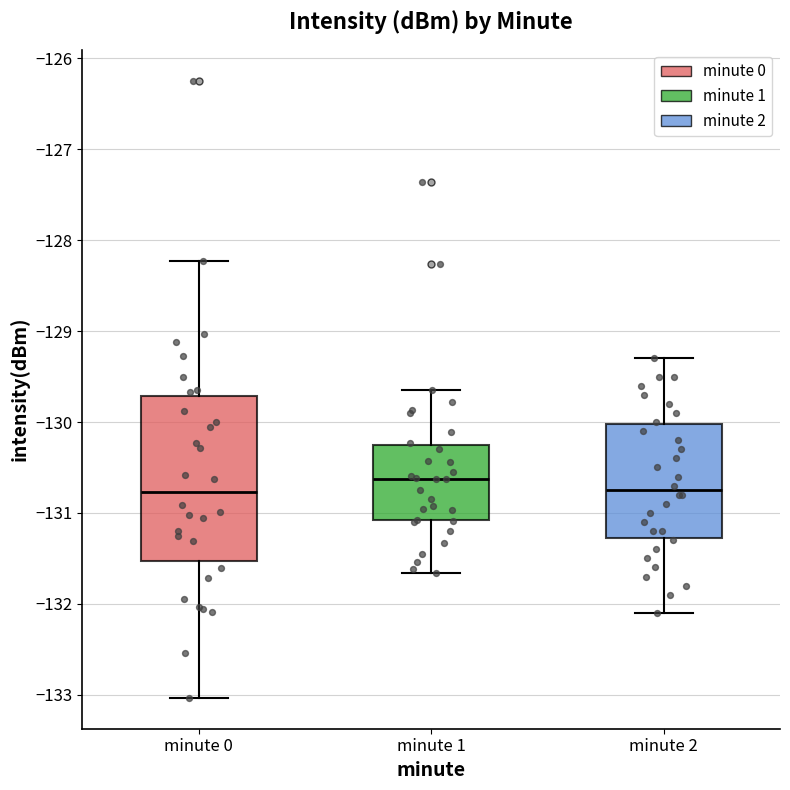

Reading left to right, transcribe this box plot: for each box, give where its median line is, the range the box spans, and where its two whiskers end, as read against the y-axis. The values are not printed on the chart, so give them approximately, as read against the axis.

minute 0: median -130.8, box -131.5 to -129.7, whiskers -133.0 to -128.2
minute 1: median -130.6, box -131.1 to -130.2, whiskers -131.7 to -129.6
minute 2: median -130.7, box -131.3 to -130.0, whiskers -132.1 to -129.3